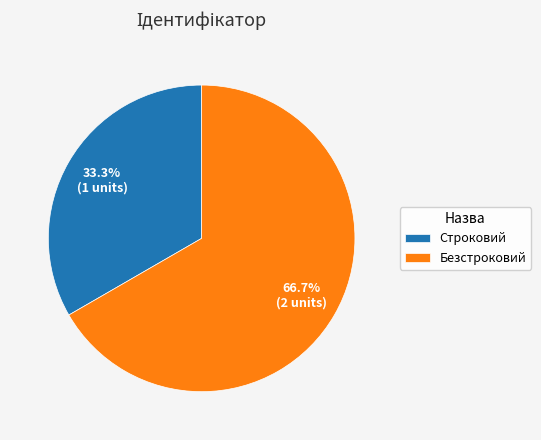

The Безстроковий slice represents 67% of the pie. True or false?

True